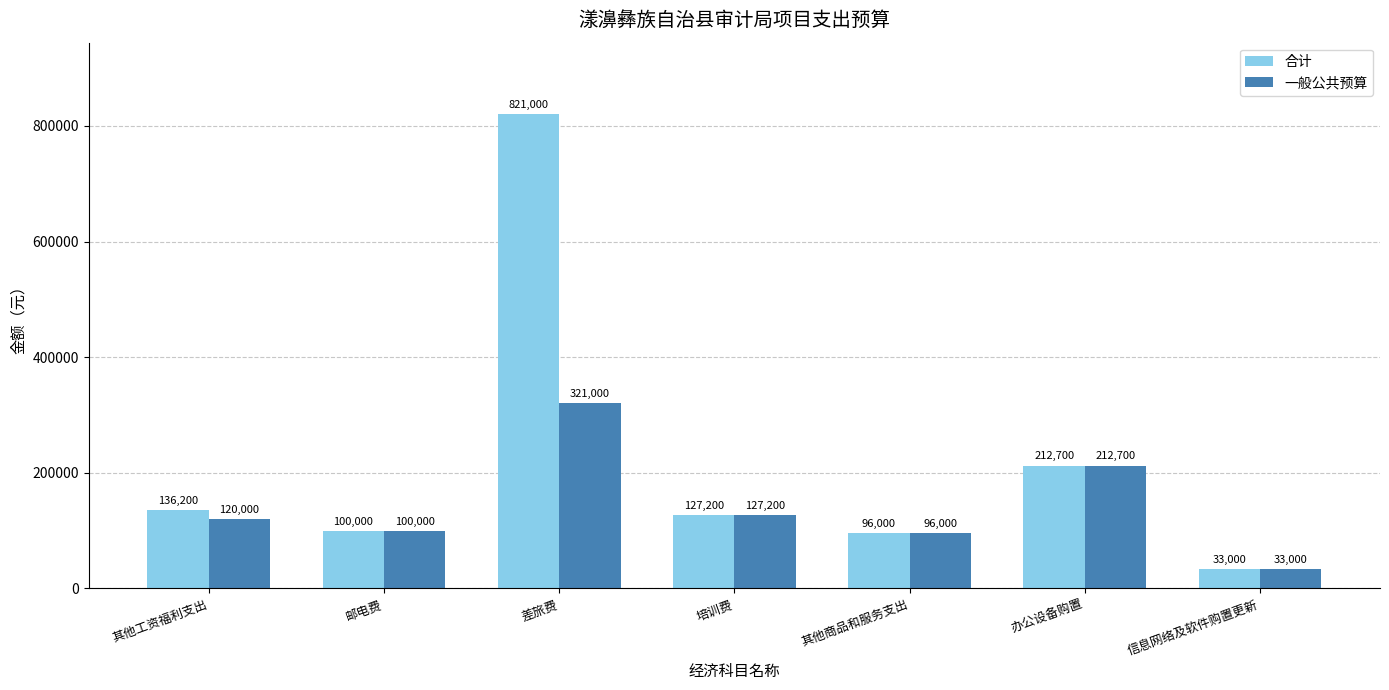

Which series changed the most between 其他工资福利支出 and 差旅费?

合计